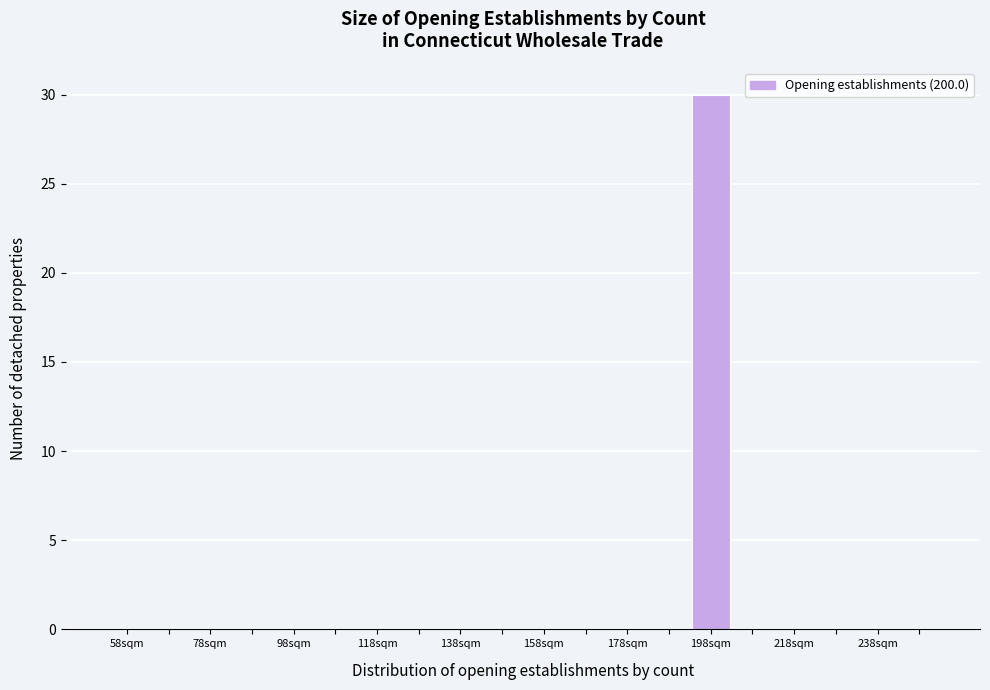

Which range on the x-axis has the tallest bar?

193 to 203